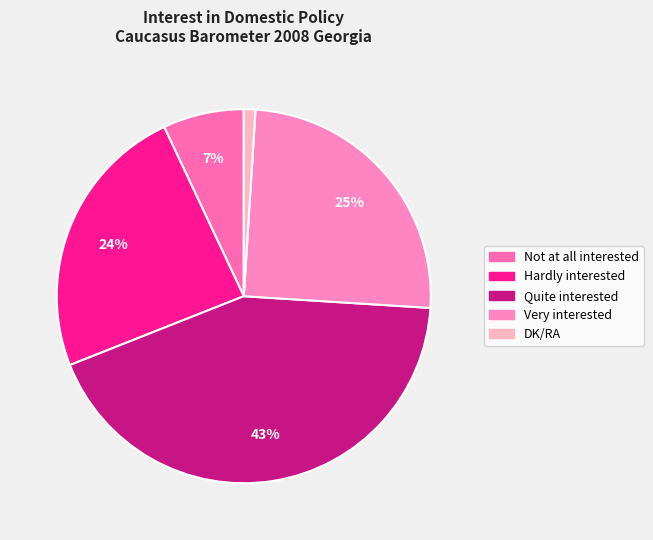

How many slices are in this pie chart?

5